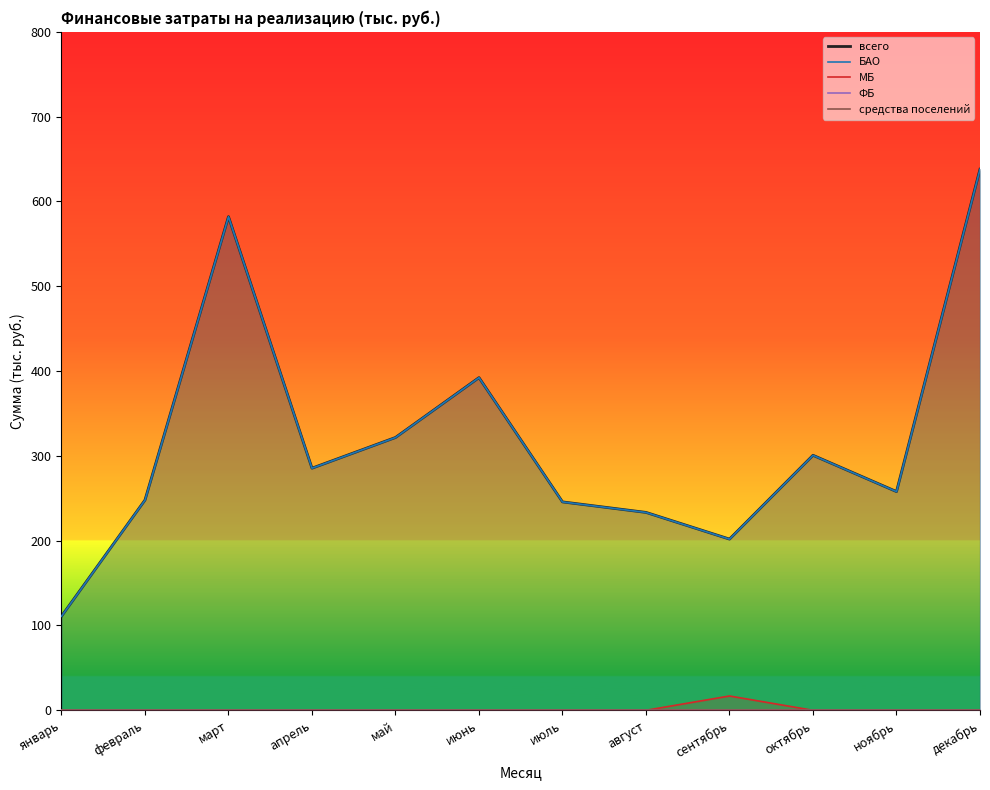

What is the greatest value displayed?

638.0